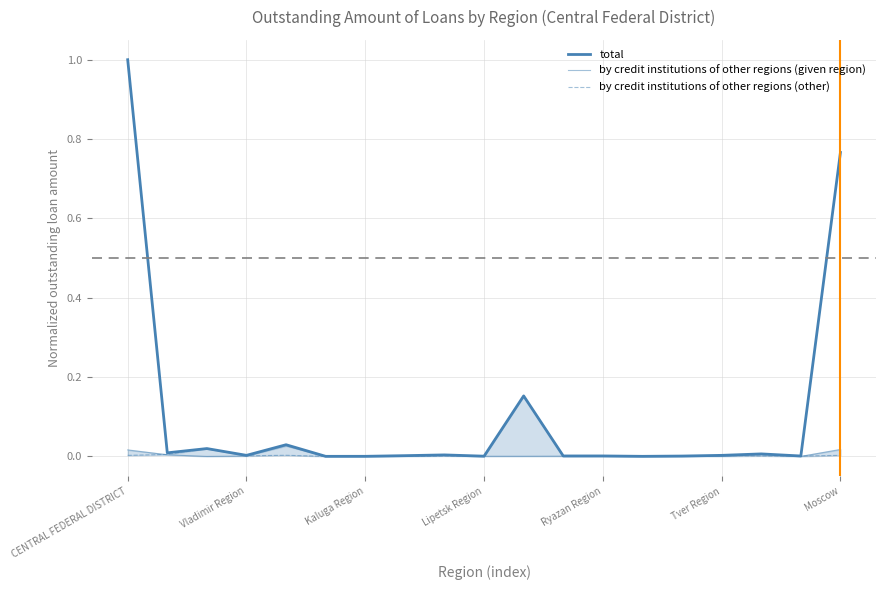

At which category does by credit institutions of other regions (other) reach its first local peak?

Kaluga Region